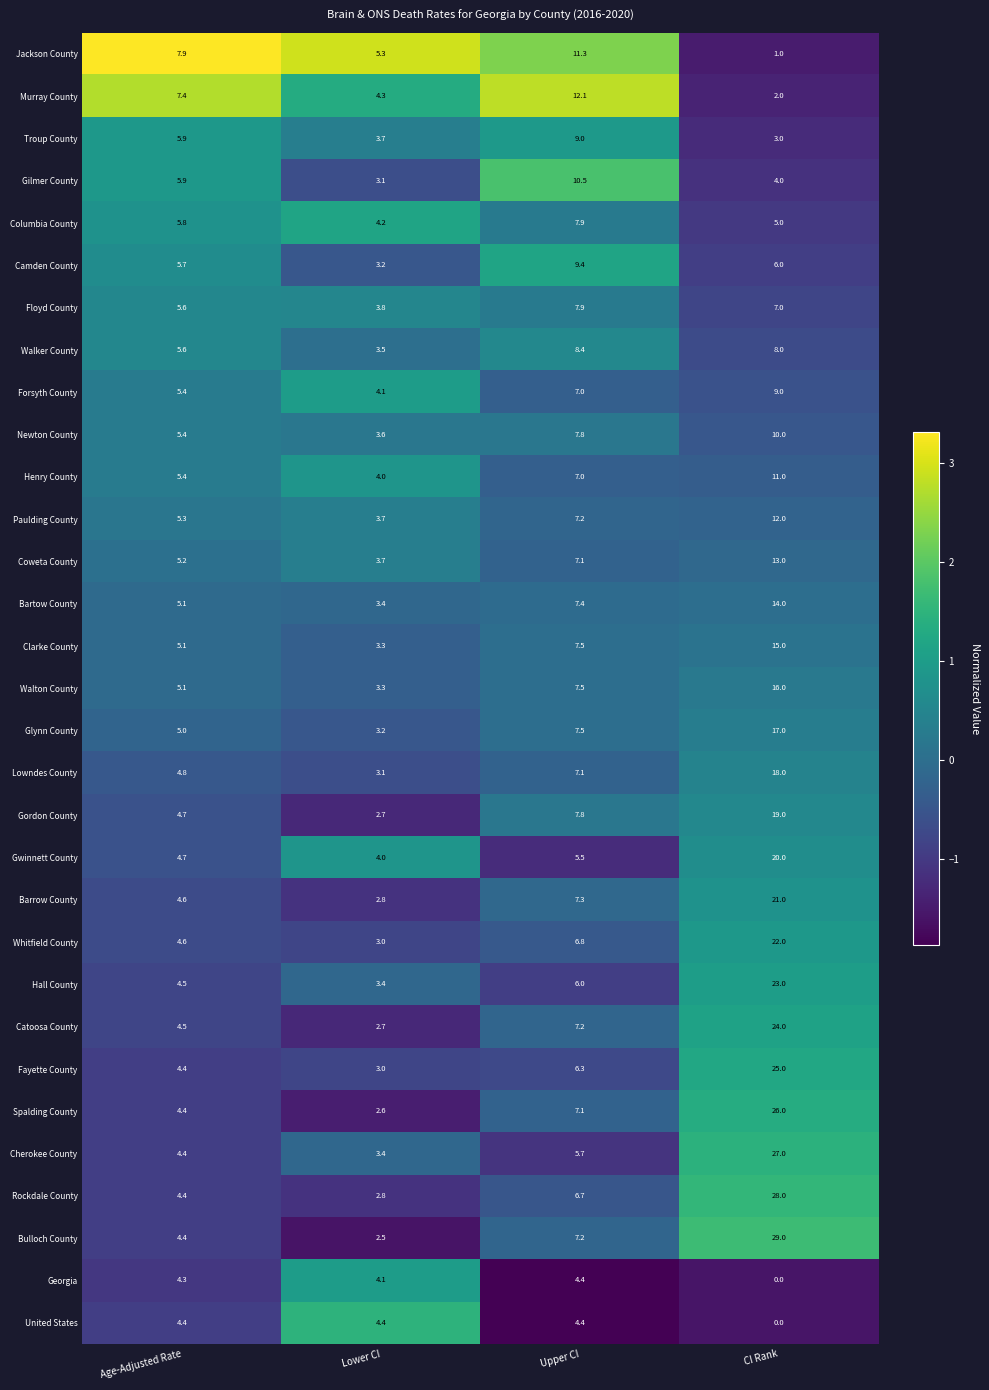

At which label does Columbia County first exceed 5?

Age-Adjusted Rate